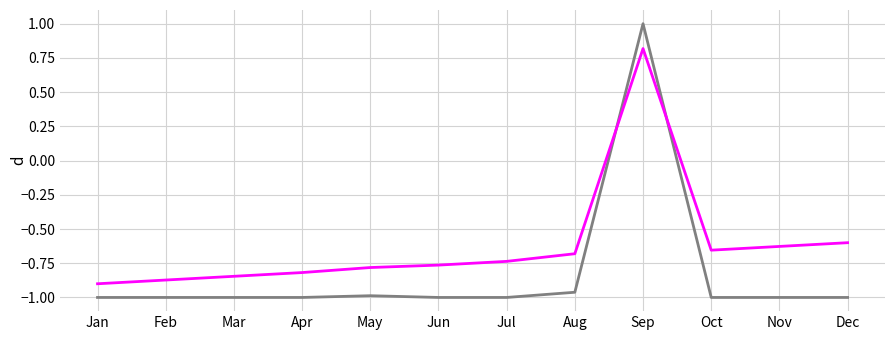

Which category has the highest value across all series?

Sep